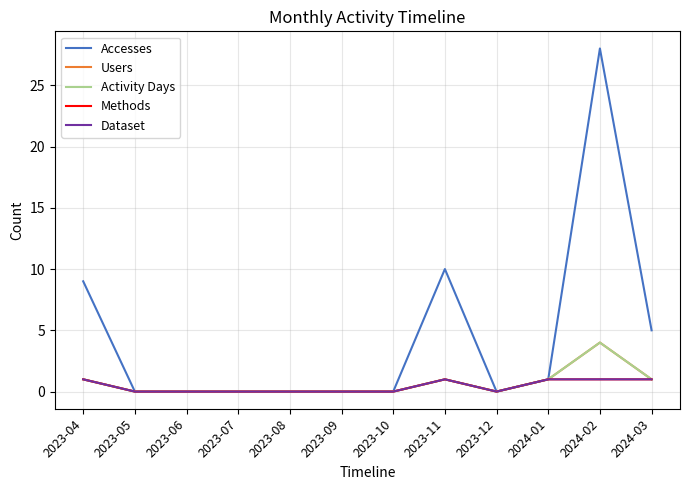

Which label corresponds to the largest value in the chart?

2024-02